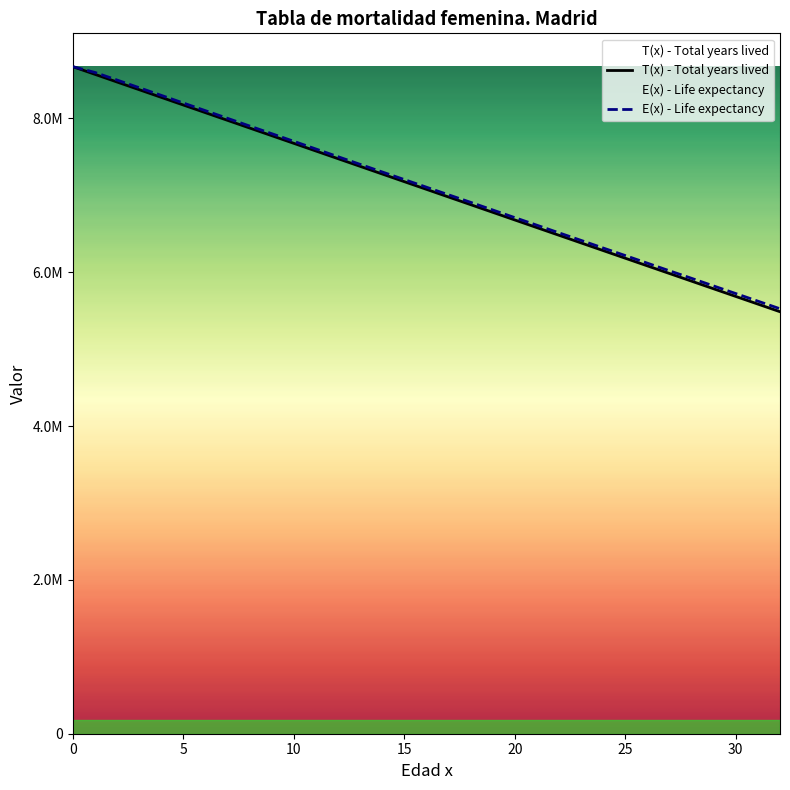

True or false: E(x) - Life expectancy has more than 2 interior local peaks.

False